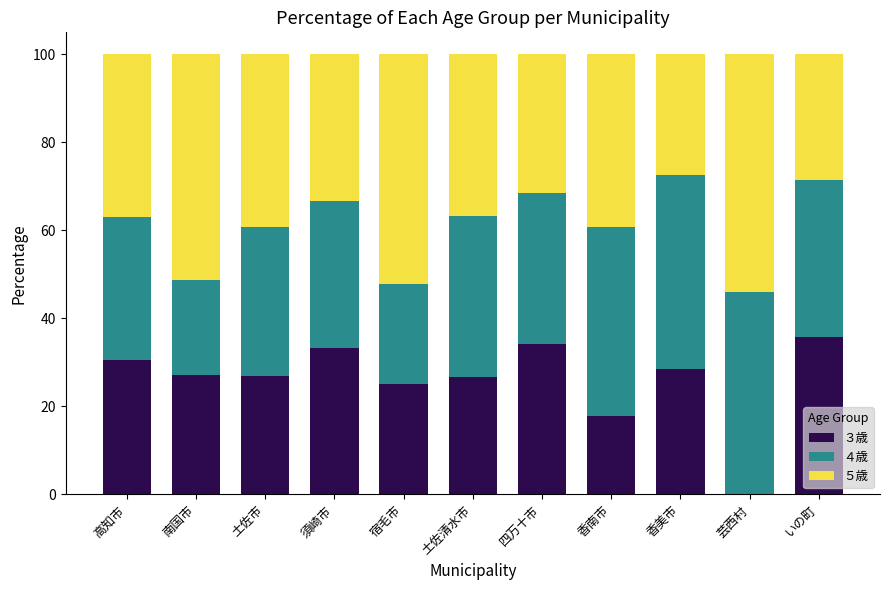

Is it true that ３歳 equals 41.8 at 宿毛市?

False